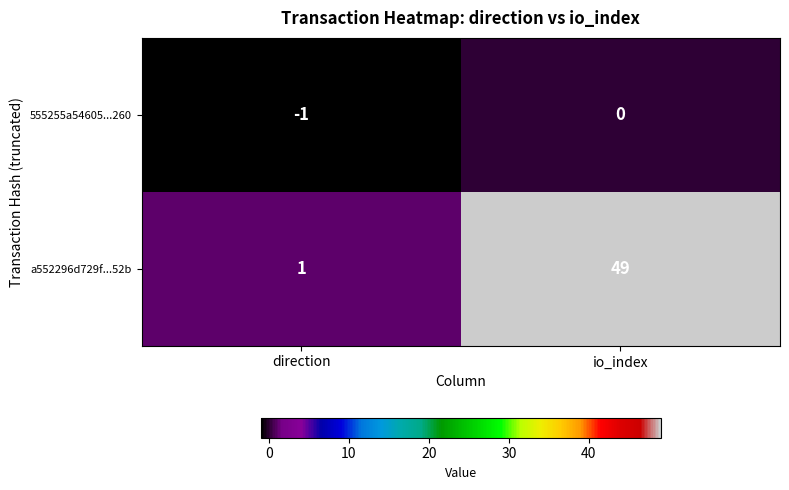

True or false: a552296d729f...52b has a value of 49 at io_index.

True